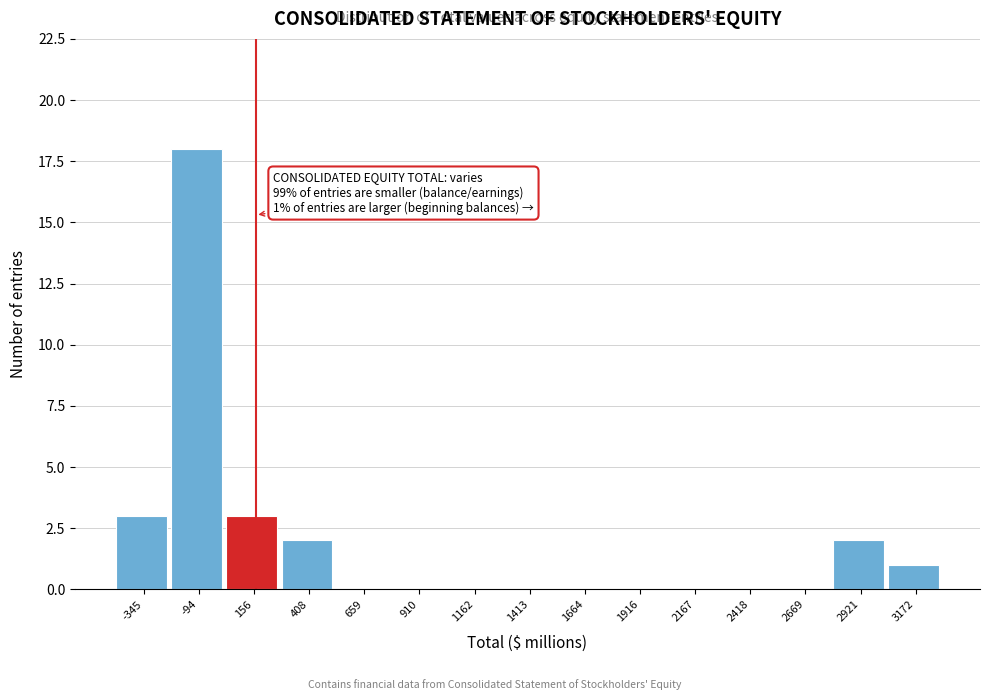

Which range on the x-axis has the tallest bar?

-200 to 50